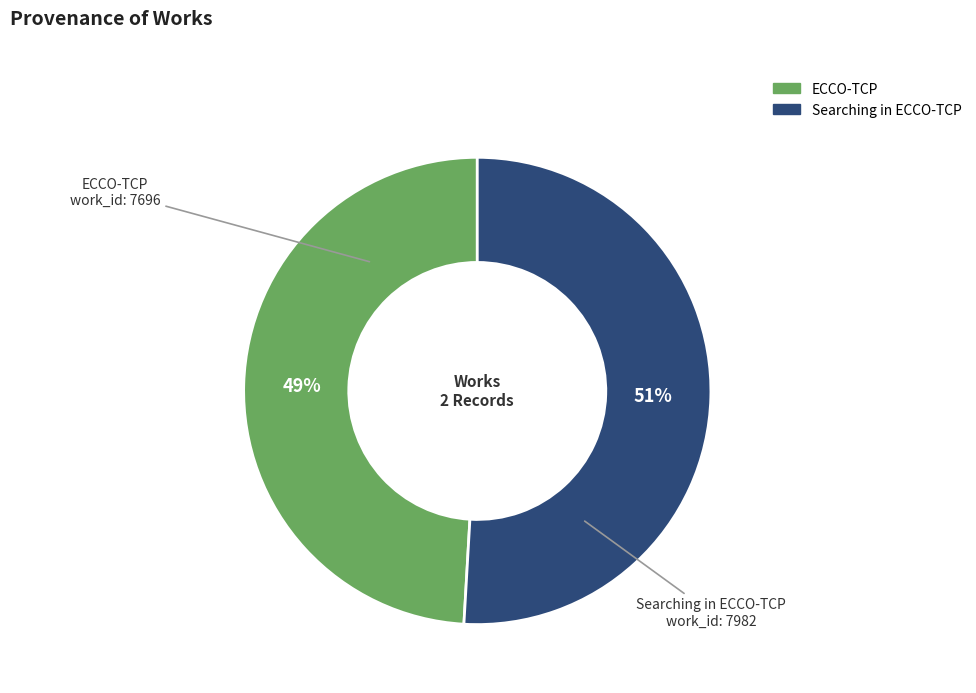

Is there a majority slice in this chart?

Yes